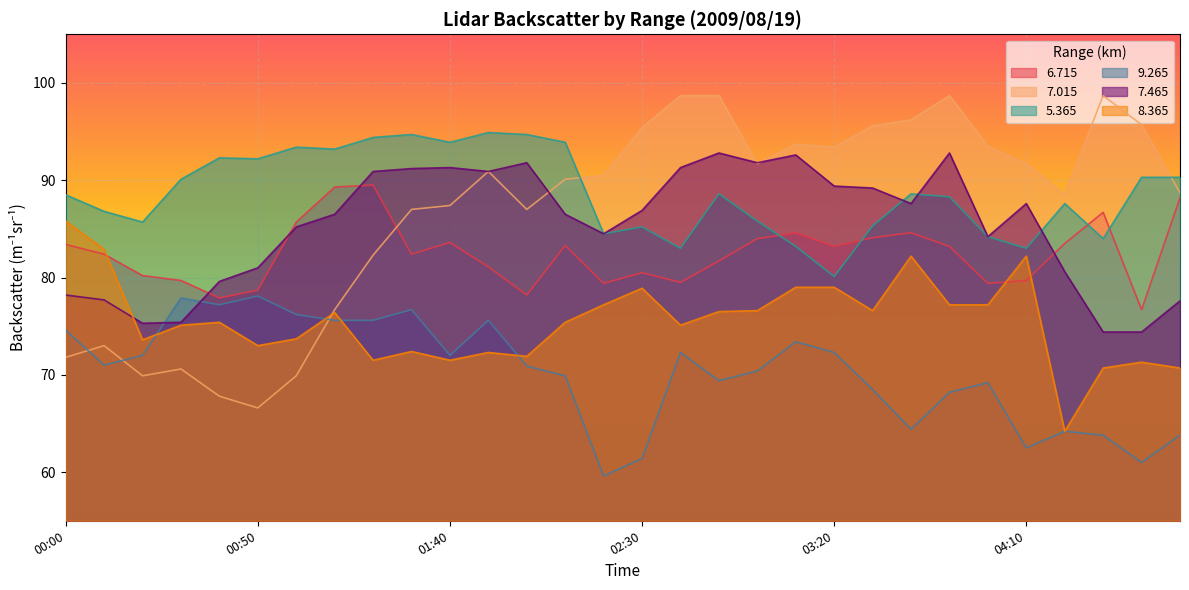

What is the difference between the second highest and minimum values in the   9.265 series?

18.3